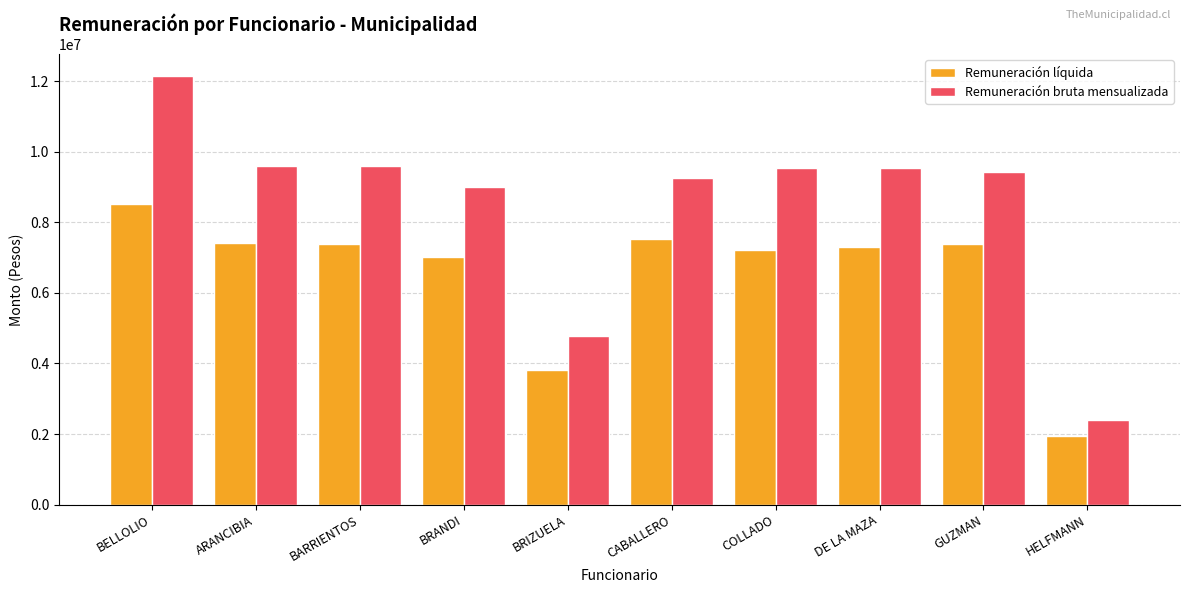

Between COLLADO and HELFMANN, which series saw the biggest shift?

Remuneración bruta mensualizada